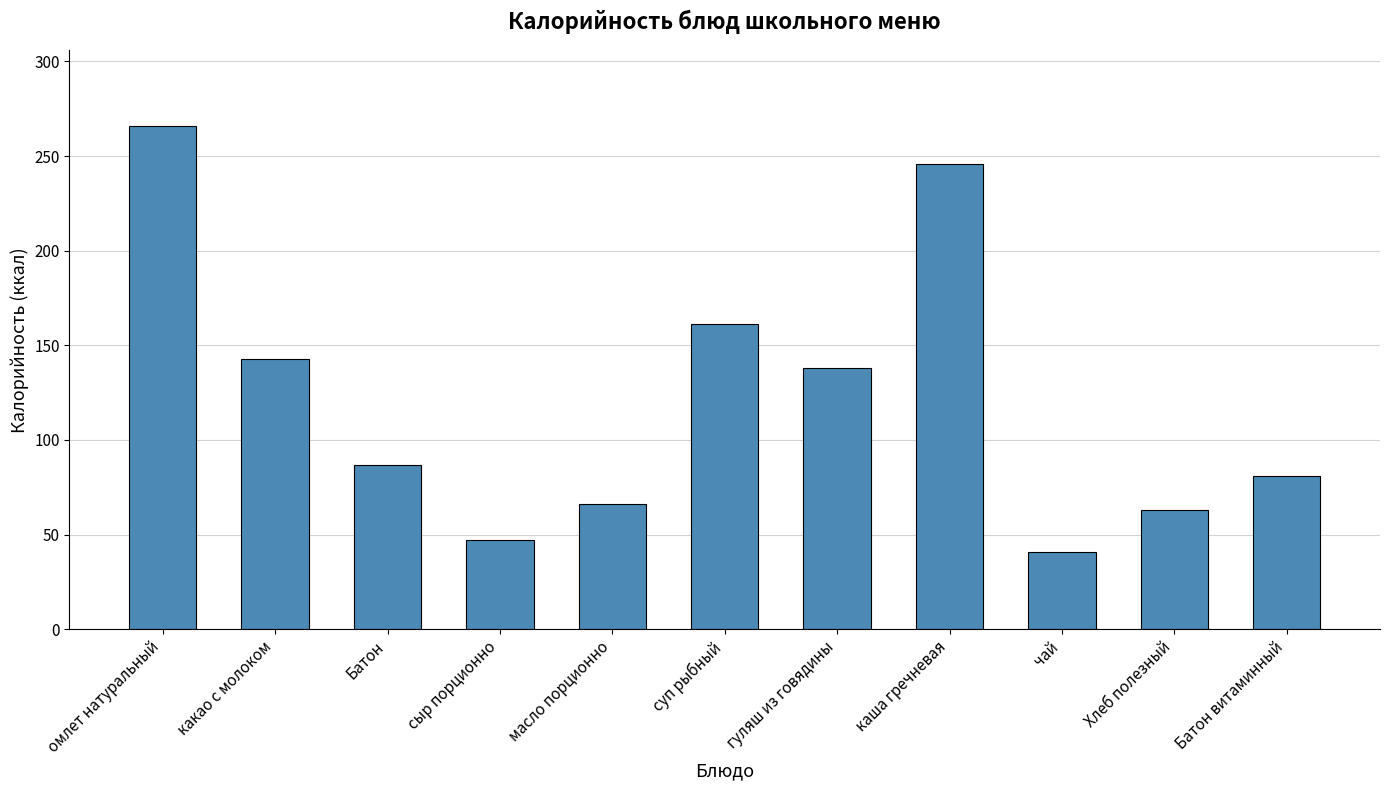

What is the smallest value displayed?

41